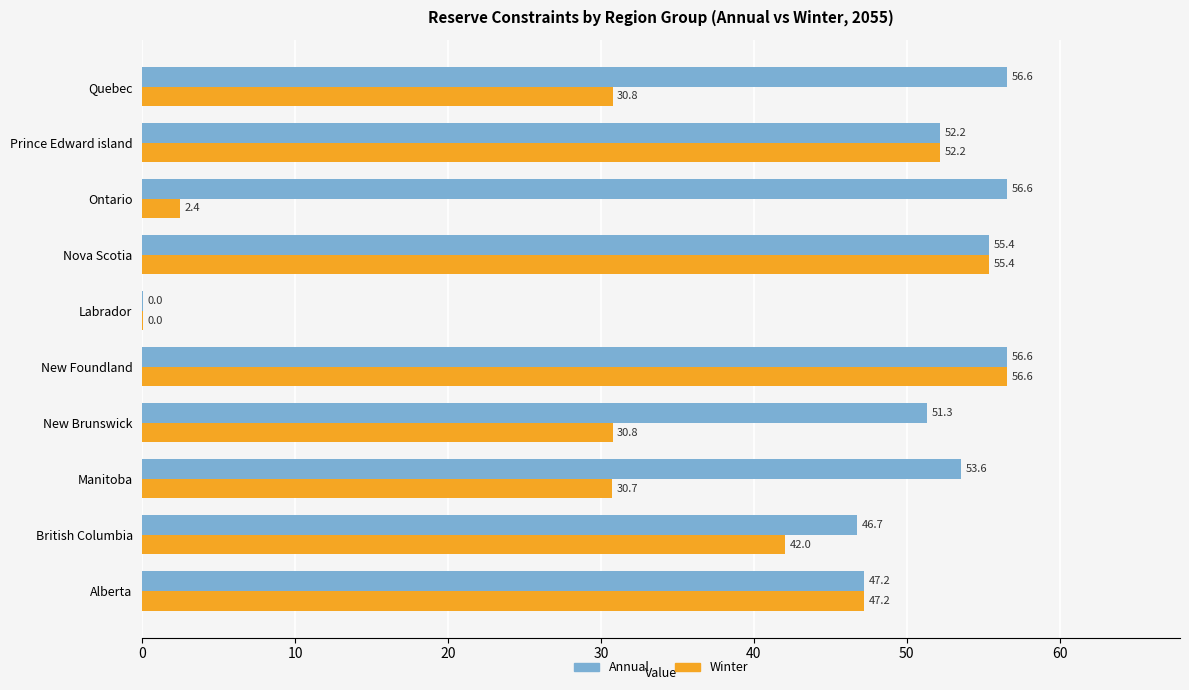

What is the sum of the Winter values at New Foundland and Labrador?

56.6